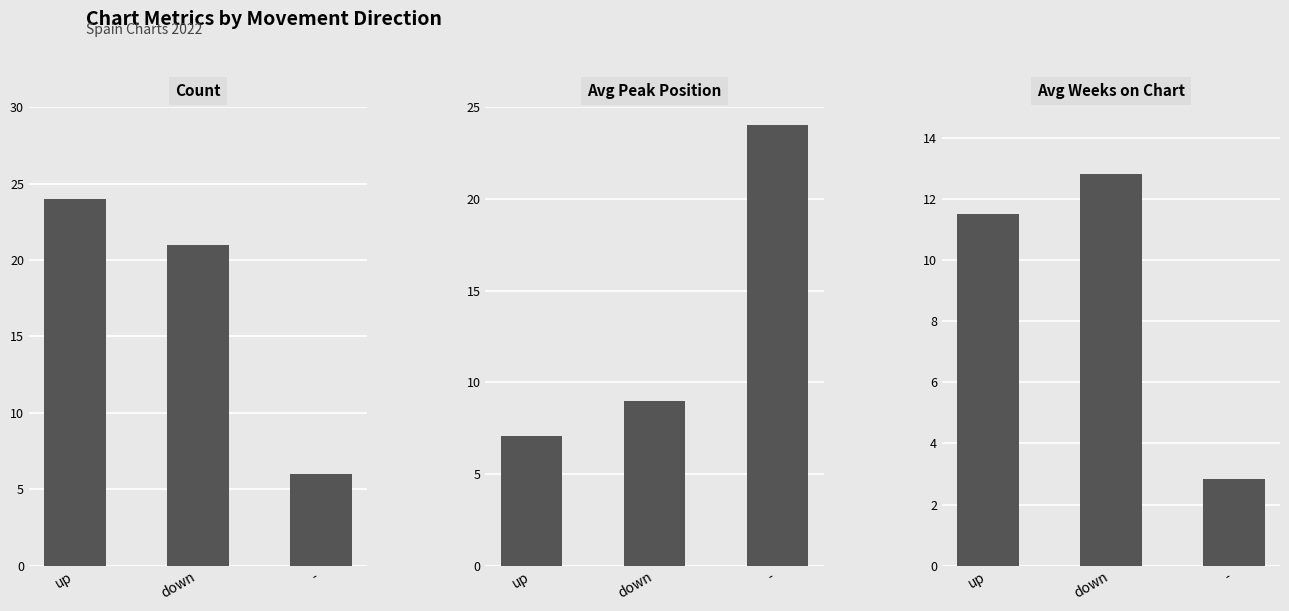

How many categories are shown in the chart?

3